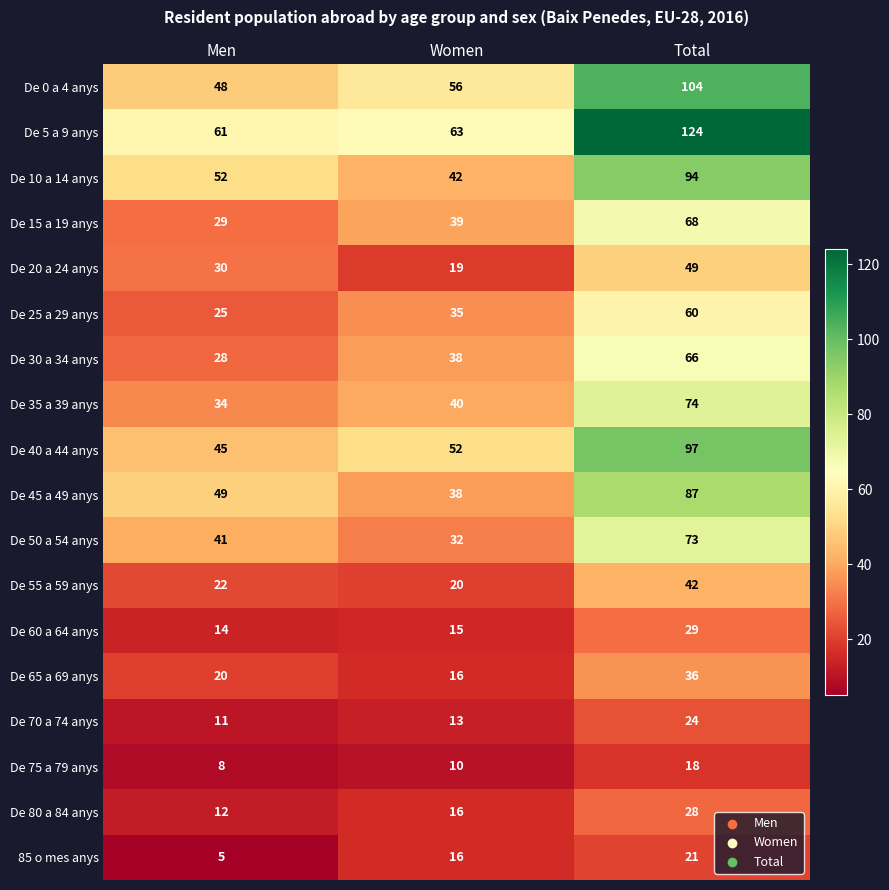

True or false: De 5 a 9 anys has a value of 98 at Men.

False